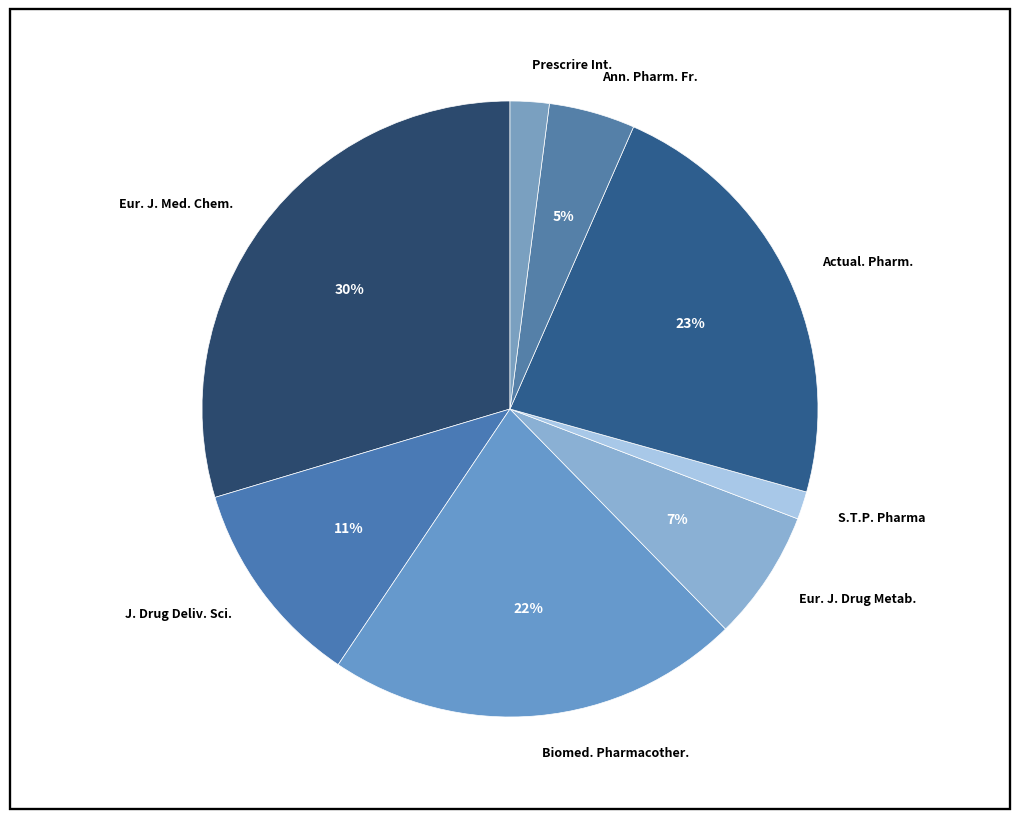

Rank the categories by value from highest to lowest.

Eur. J. Med. Chem., Actual. Pharm., Biomed. Pharmacother., J. Drug Deliv. Sci., Eur. J. Drug Metab., Ann. Pharm. Fr., Prescrire Int., S.T.P. Pharma